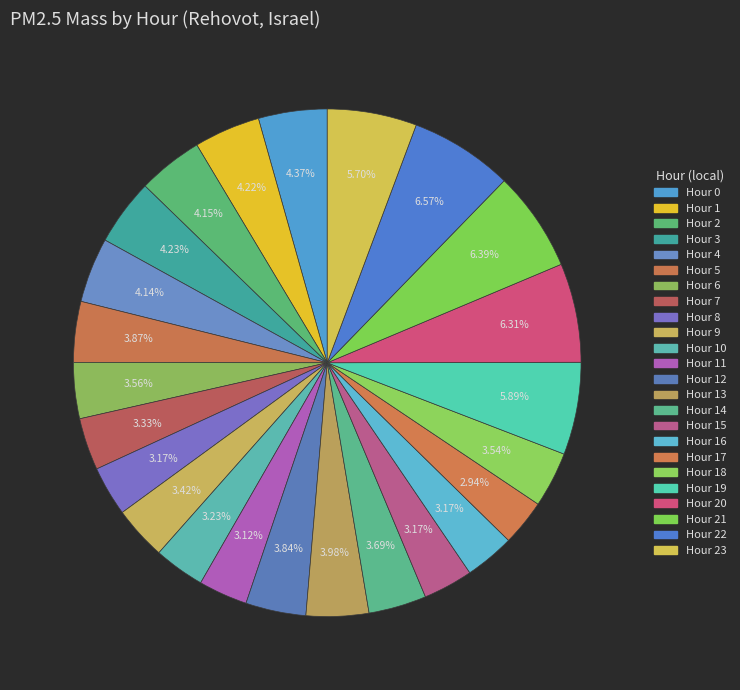

What percentage is the Hour 5 slice, to the nearest percent?

4%